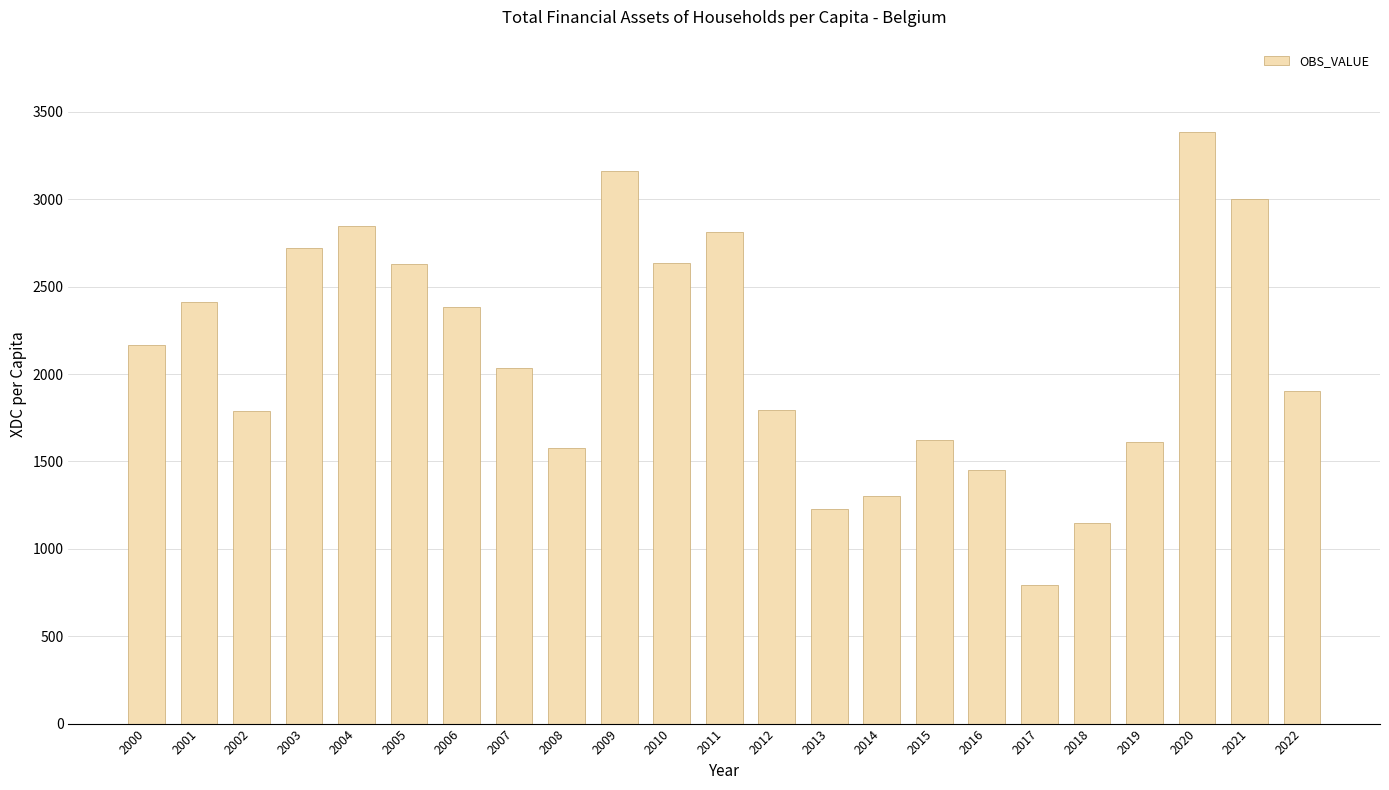

What is the sum of the values at 2009 and 2019?

4773.8